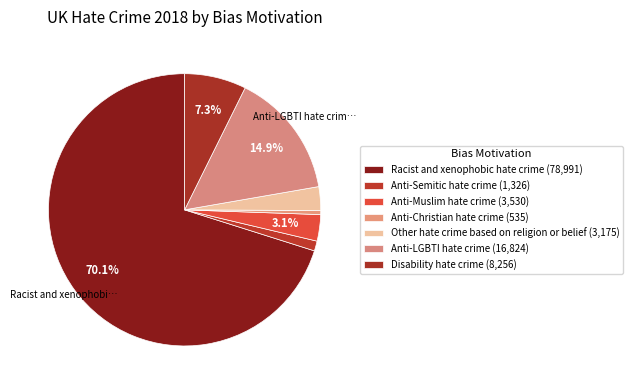

How many segments does this pie chart have?

7